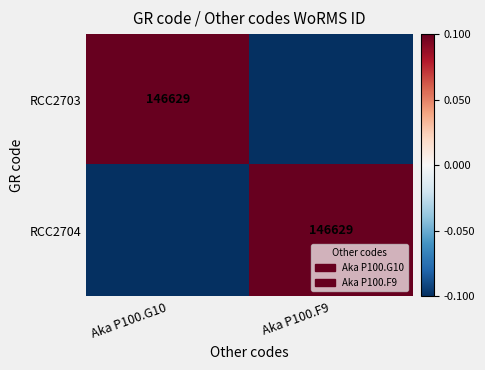

How many series are shown in this chart?

2